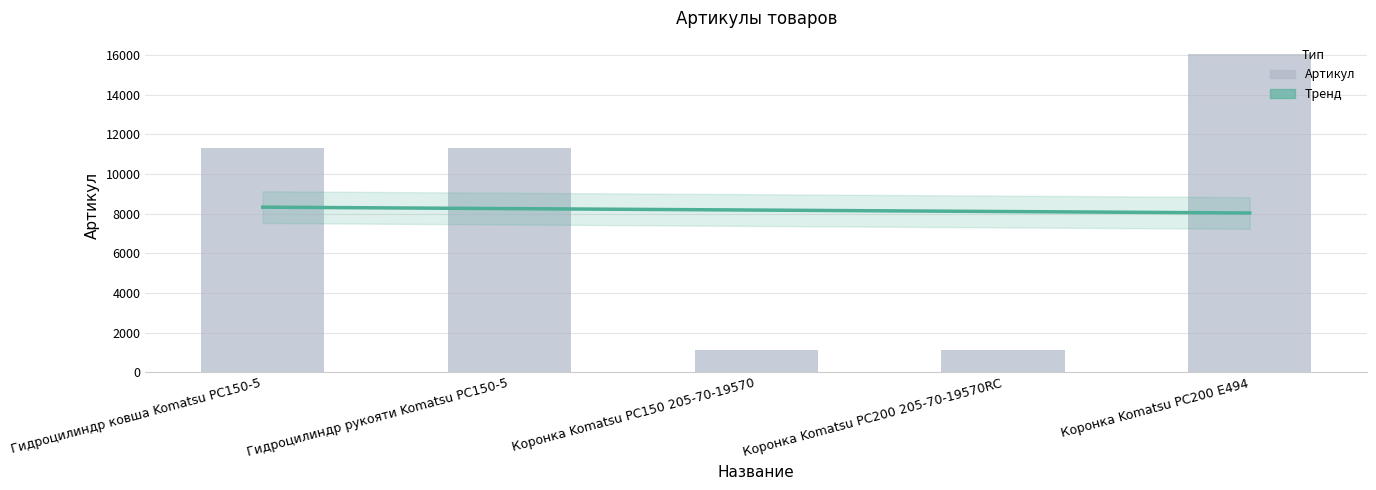

Reading left to right, extract all data points from this chart.

11310	11326	1095	1096	16058